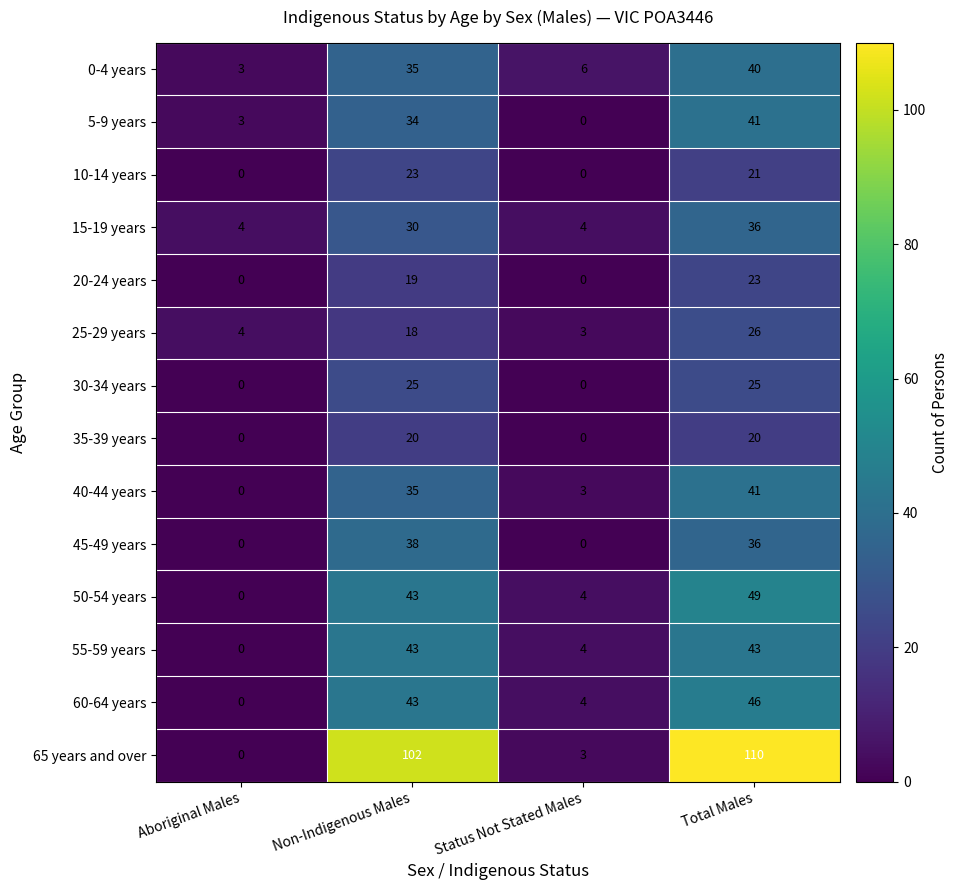

What is the difference between the highest and lowest values at Status Not Stated Males?

6